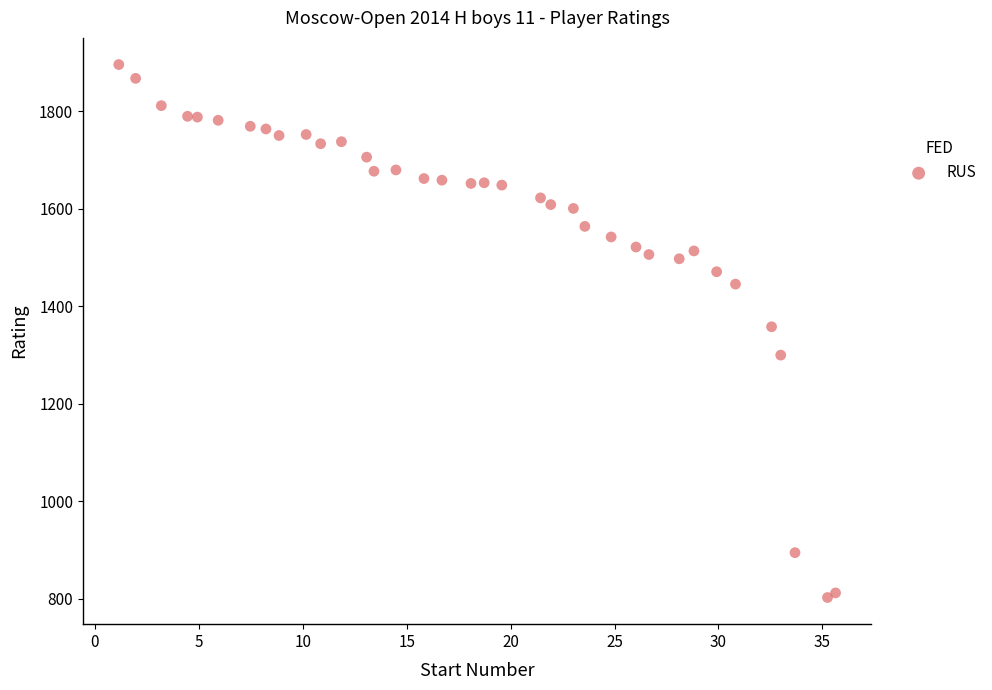

What is the range of Y values (max minus min)?

1092.8